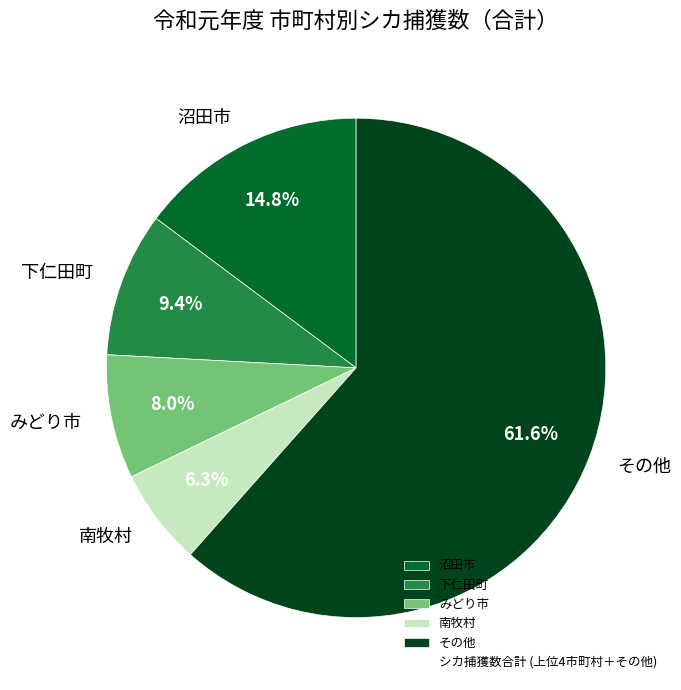

Rank the categories by value from lowest to highest.

南牧村, みどり市, 下仁田町, 沼田市, その他